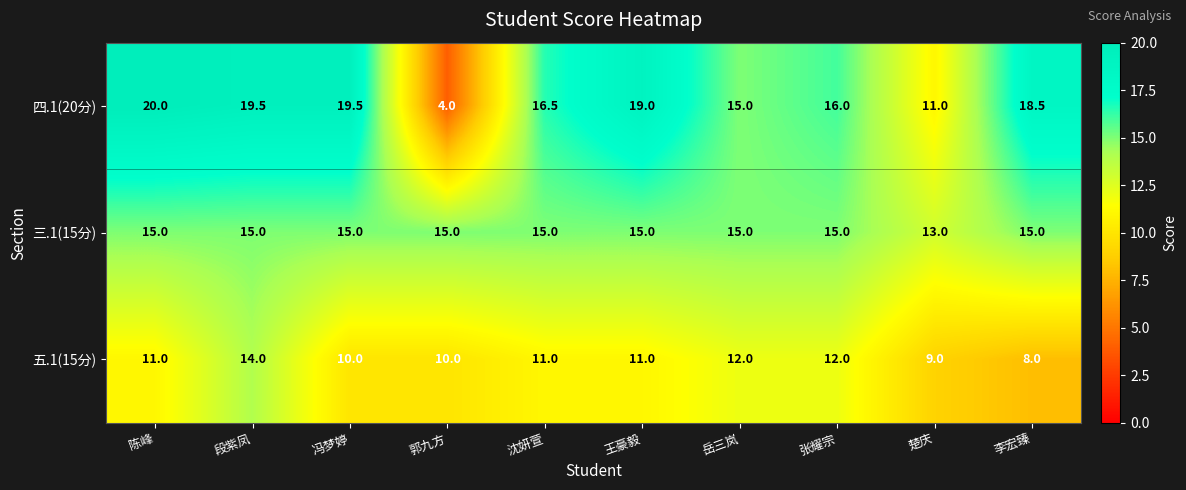

List the series in order of their peak value, lowest first.

五.1(15分), 三.1(15分), 四.1(20分)